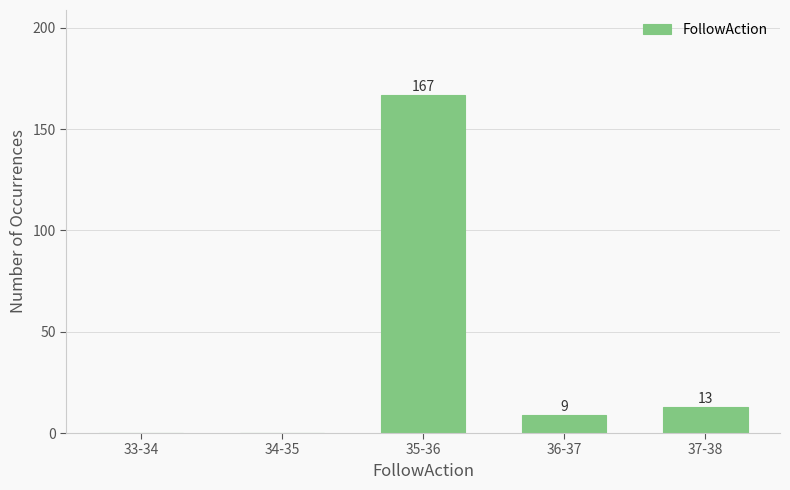

Reading right to left, list all the values displayed in this chart.

37-38=13	36-37=9	35-36=167	34-35=0	33-34=0